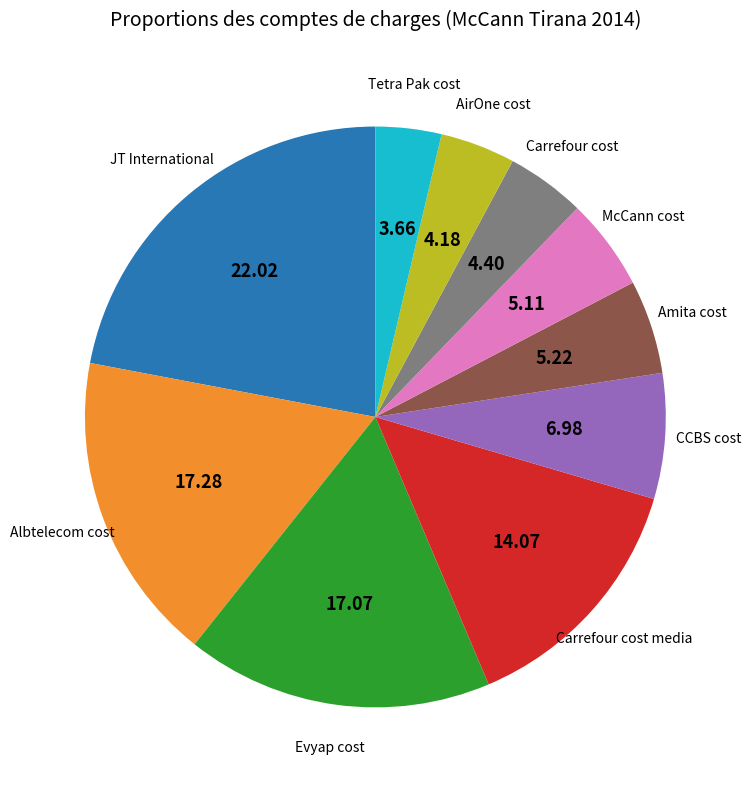

Does any single category account for the majority?

No